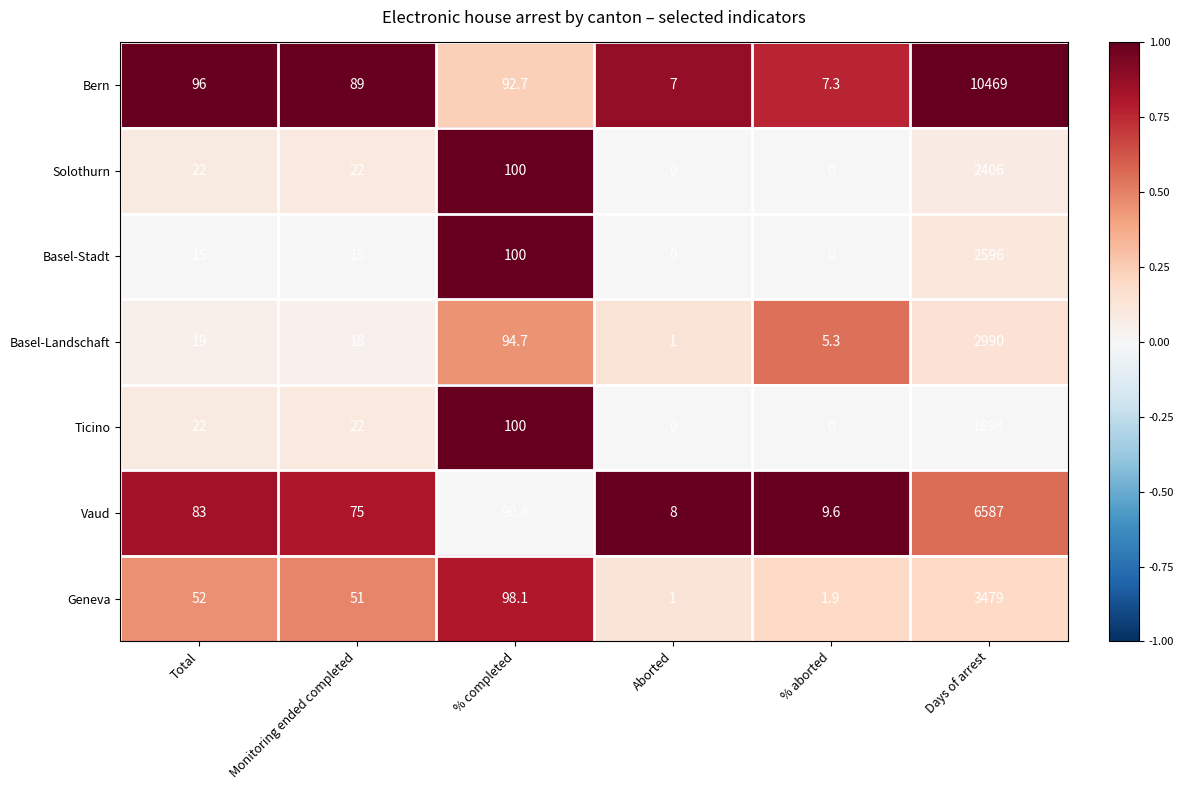

Rank the series by their maximum value, from highest to lowest.

Bern, Vaud, Geneva, Basel-Landschaft, Basel-Stadt, Solothurn, Ticino